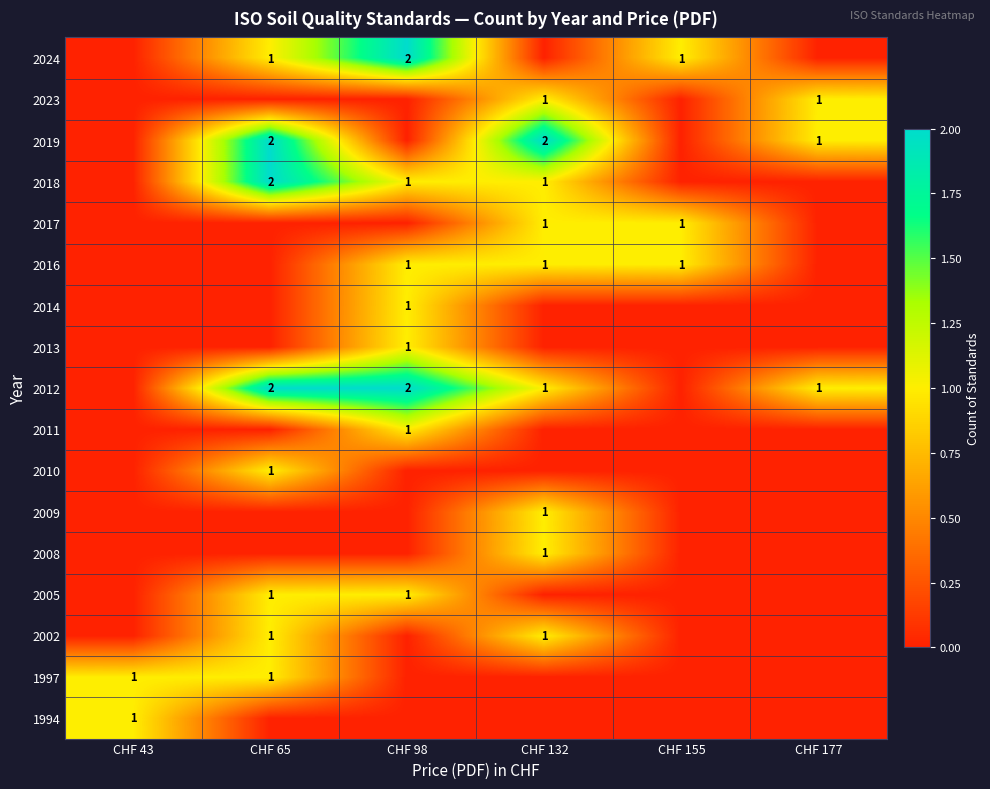

True or false: 2012 has a value of 1 at CHF 177.

True